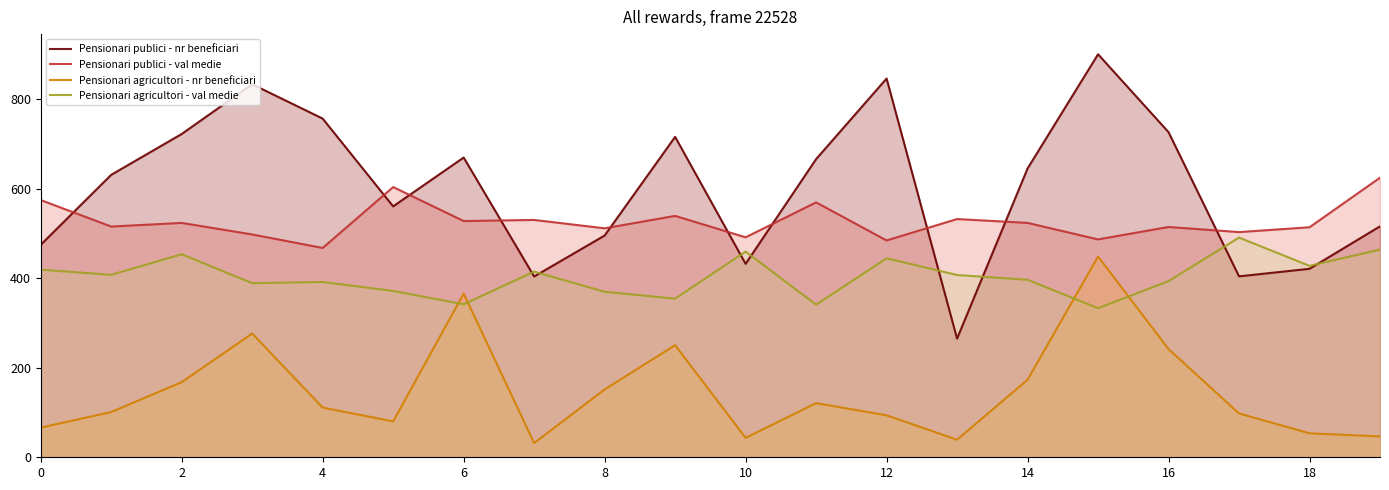

Rank the series by their maximum value, from lowest to highest.

Pensionari agricultori - nr beneficiari, Pensionari agricultori - val medie, Pensionari publici - val medie, Pensionari publici - nr beneficiari